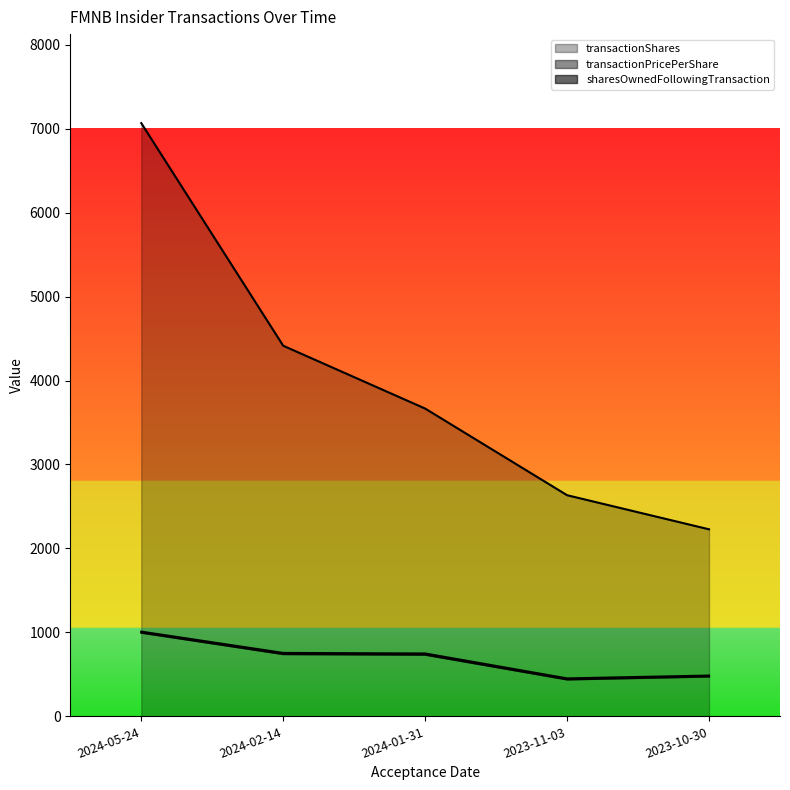

Where is the first local minimum for transactionShares?

2023-11-03